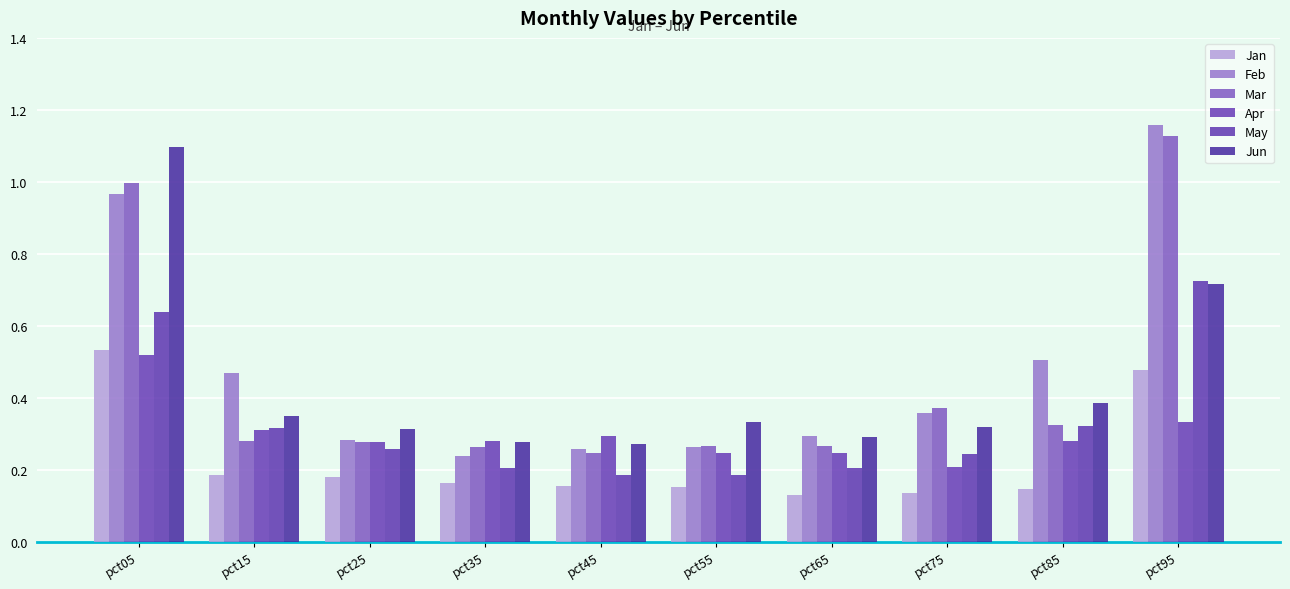

Is the value of Apr at pct55 greater than the value of Feb at pct15?

No